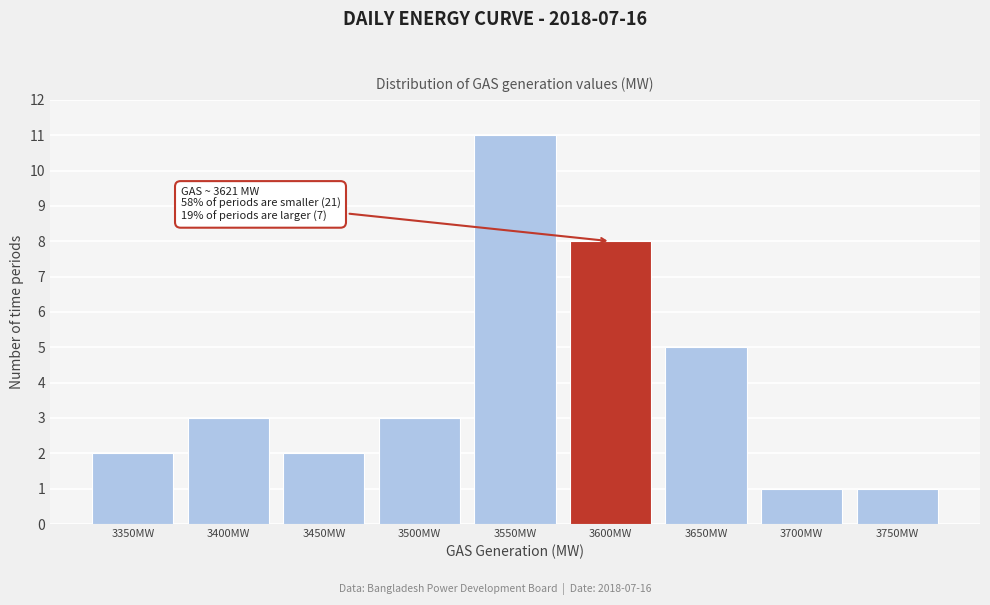

Reading left to right, list all the values displayed in this chart.

3350MW=2	3400MW=3	3450MW=2	3500MW=3	3550MW=11	3600MW=8	3650MW=5	3700MW=1	3750MW=1